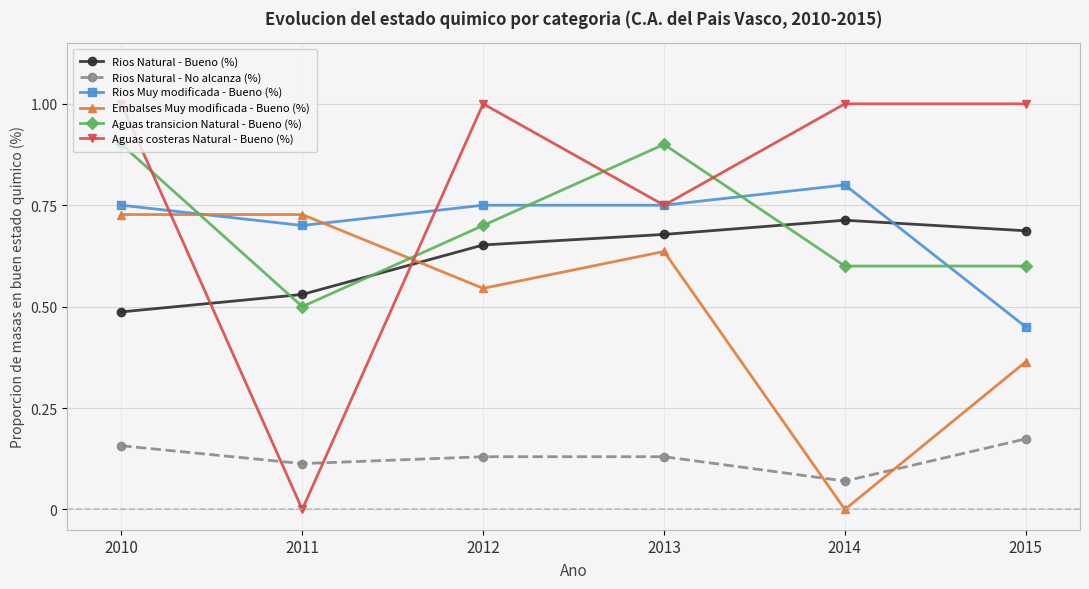

True or false: Aguas costeras Natural - Bueno (%) has more than 2 points higher than both neighbors.

False